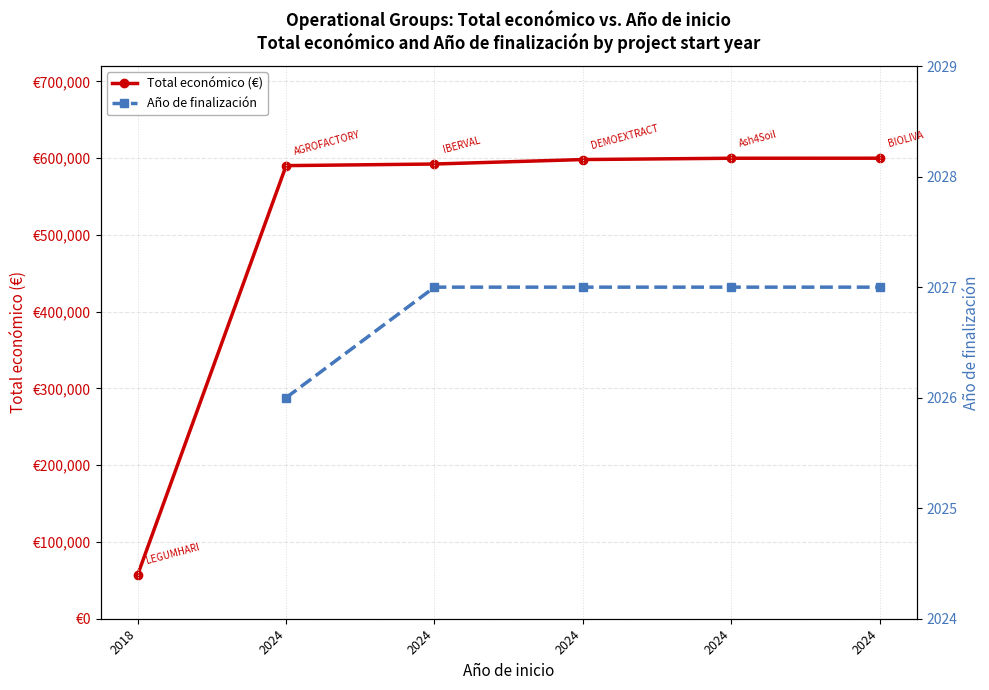

How many data points does each series have?

6